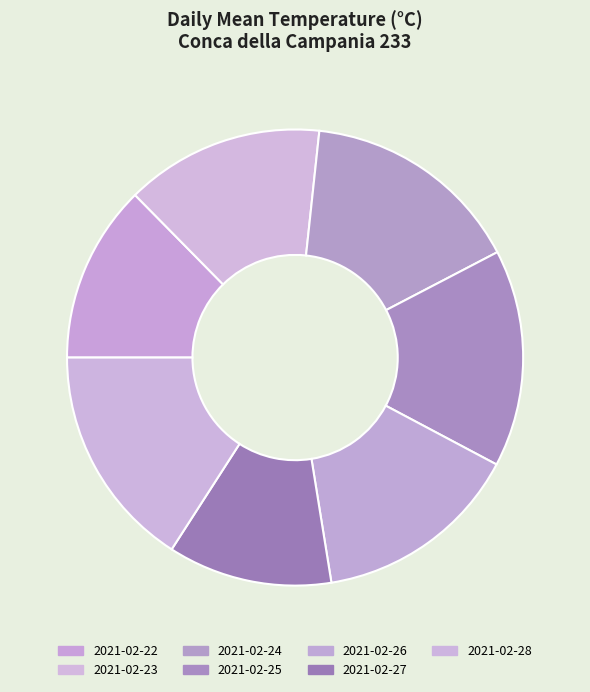

How many slices are in this pie chart?

7